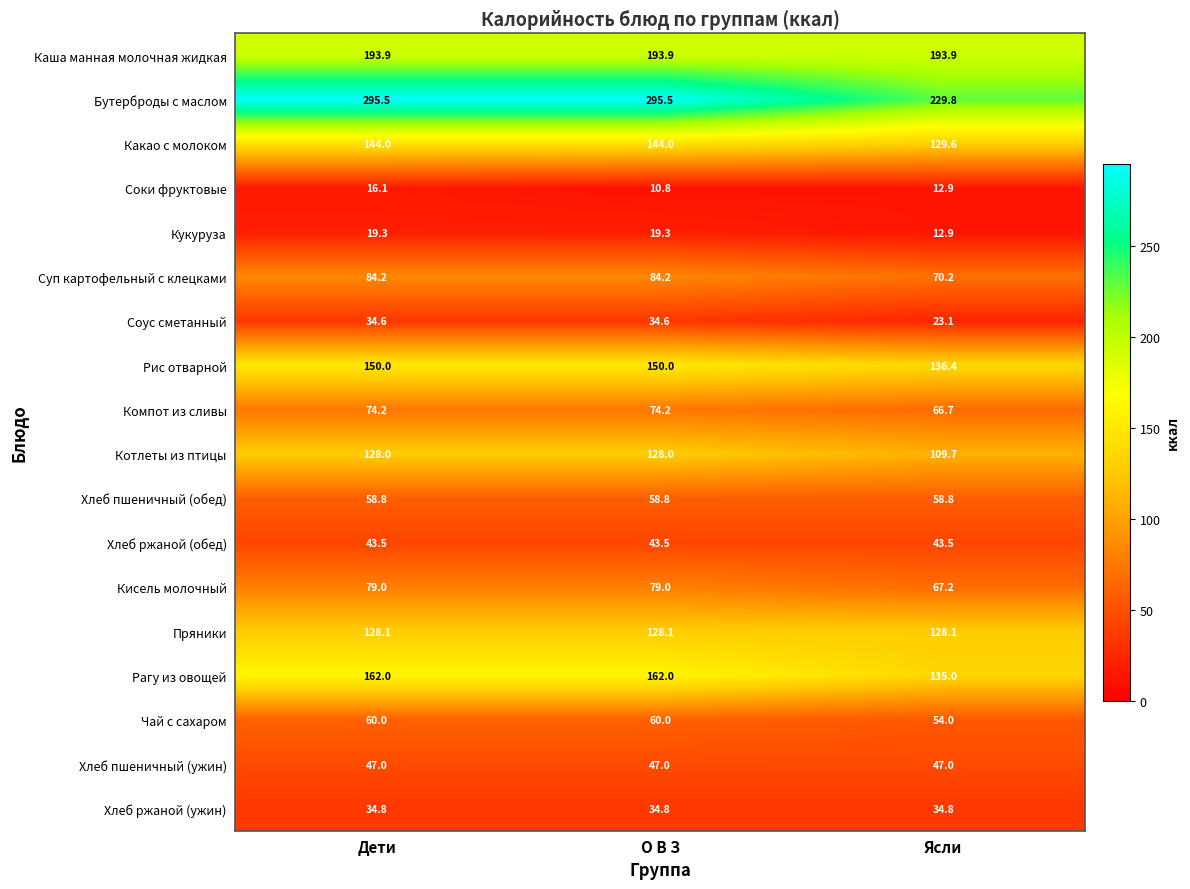

List the series in order of their peak value, lowest first.

Соки фруктовые, Кукуруза, Соус сметанный, Хлеб ржаной (ужин), Хлеб ржаной (обед), Хлеб пшеничный (ужин), Хлеб пшеничный (обед), Чай с сахаром, Компот из сливы, Кисель молочный, Суп картофельный с клецками, Котлеты из птицы, Пряники, Какао с молоком, Рис отварной, Рагу из овощей, Каша манная молочная жидкая, Бутерброды с маслом